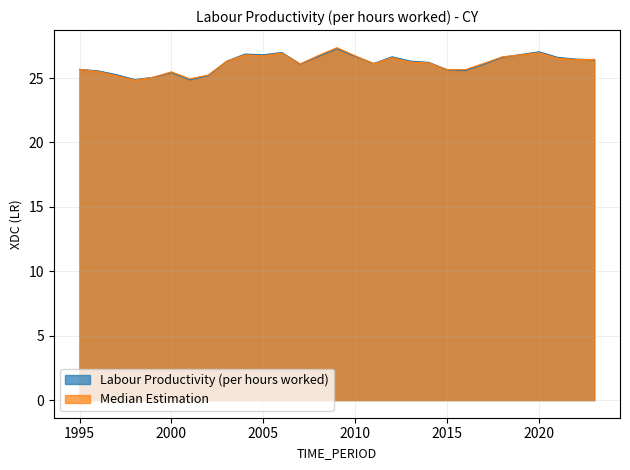

The value of Labour Productivity (per hours worked) at 1996 is 16.8. True or false?

False